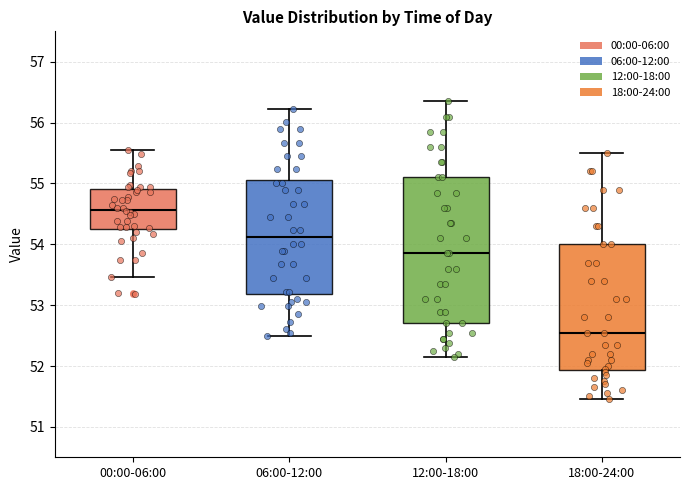

Where does the lower whisker of the box for 18:00-24:00 end on the y-axis? The values are not printed on the chart, so give them approximately, as read against the axis.

51.5